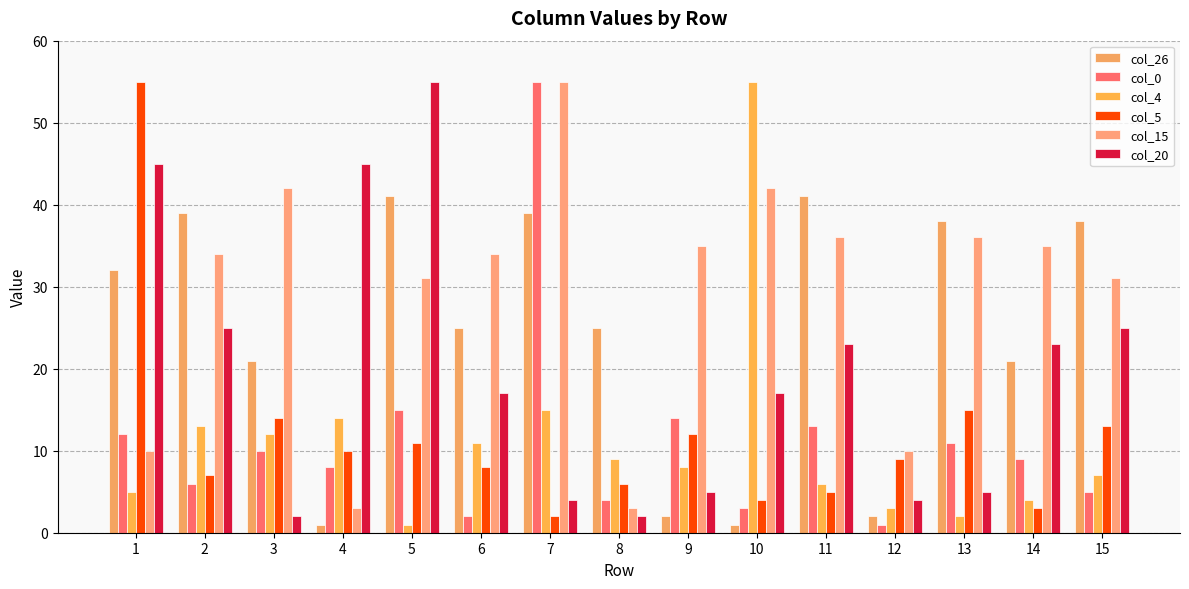

What is the difference between the col_4 values at 10 and 1?

50